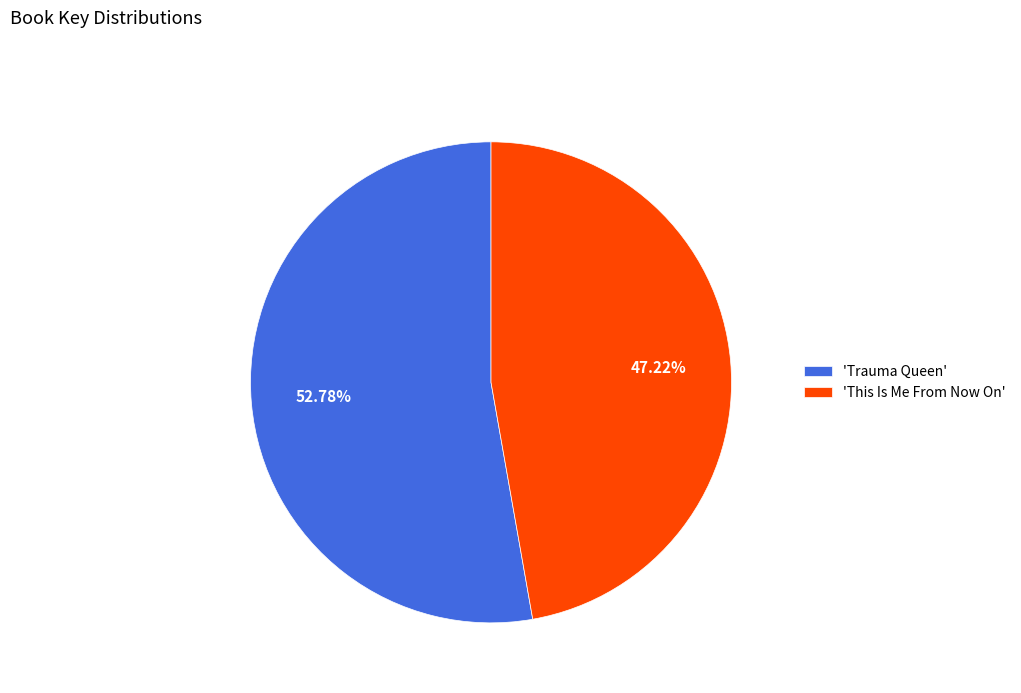

Rank the categories by value from lowest to highest.

'This Is Me From Now On', 'Trauma Queen'